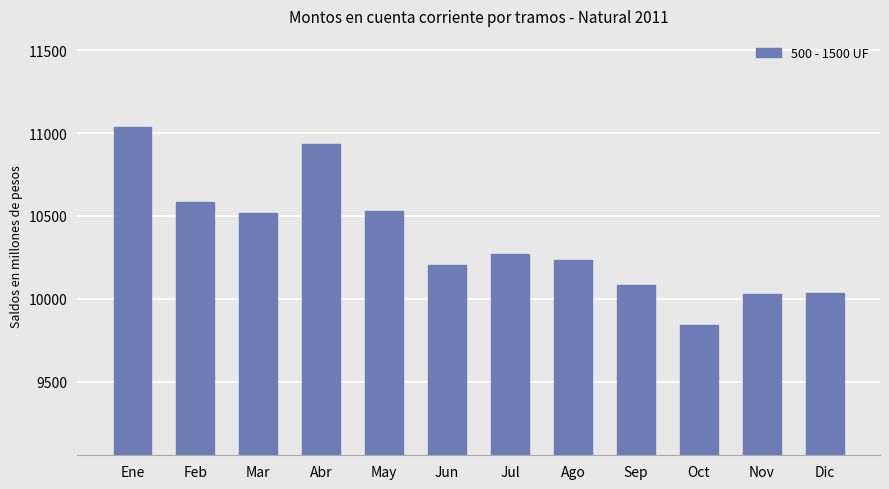

What is the label of the 1st bar from the left?

Ene